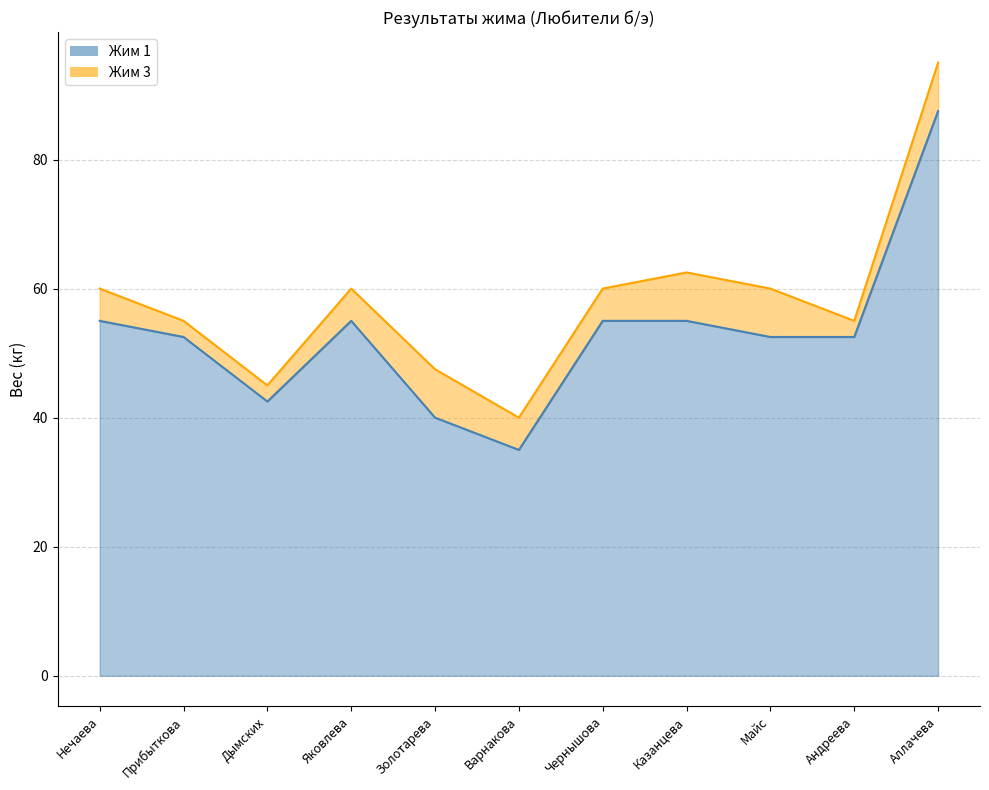

What is the difference between the second highest and second lowest values in the Жим 1 series?

15.0